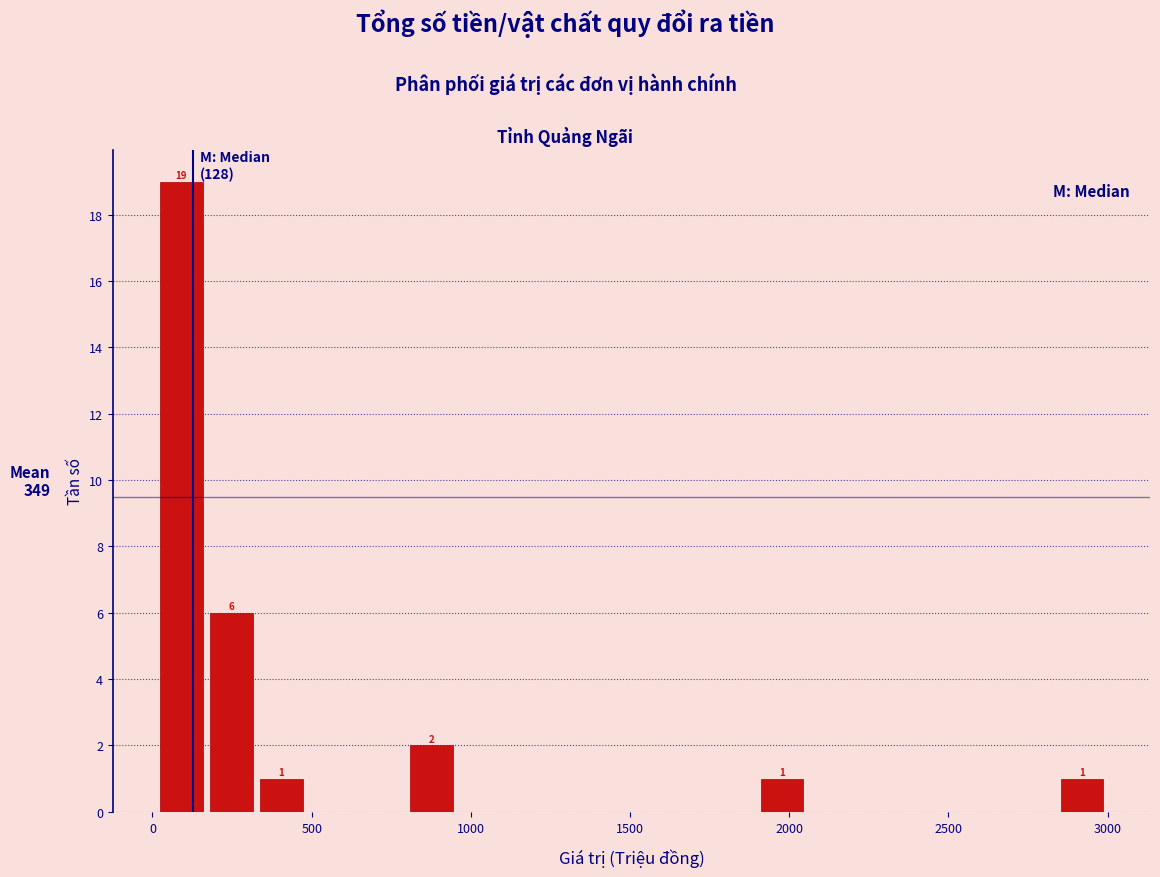

Around what value on the x-axis is the tallest bar? Give the approximate position of its centre, as read against the axis.

100